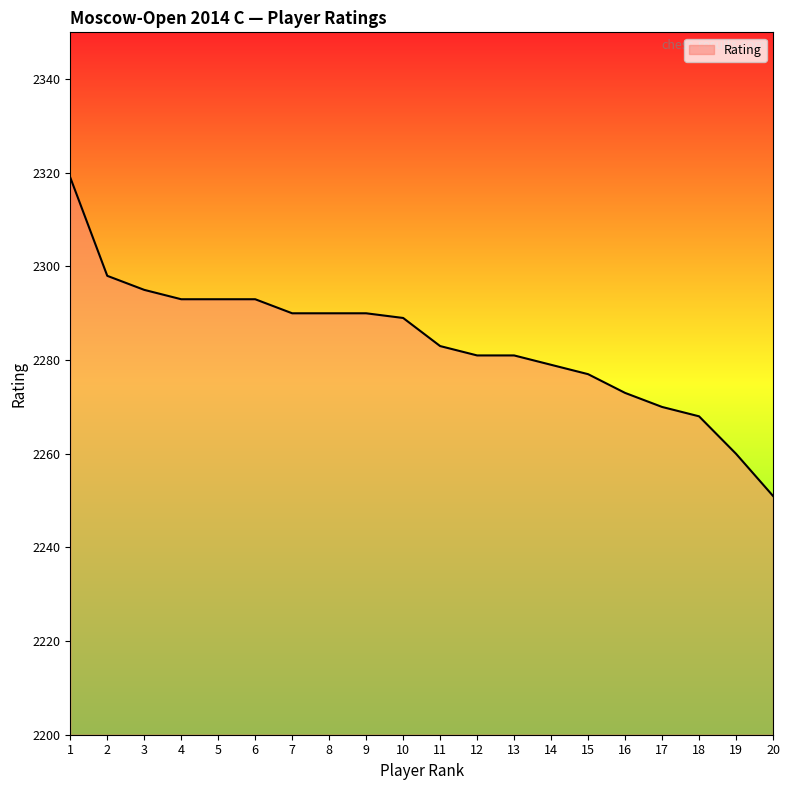

The value at 11 is 2283. True or false?

True